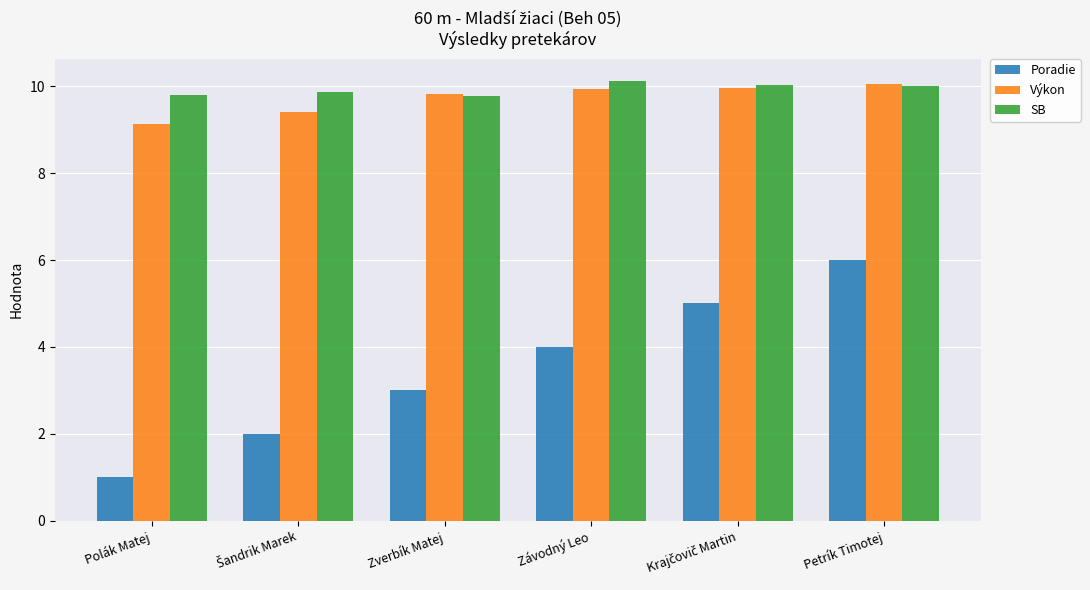

Which series has the widest spread of values?

Poradie